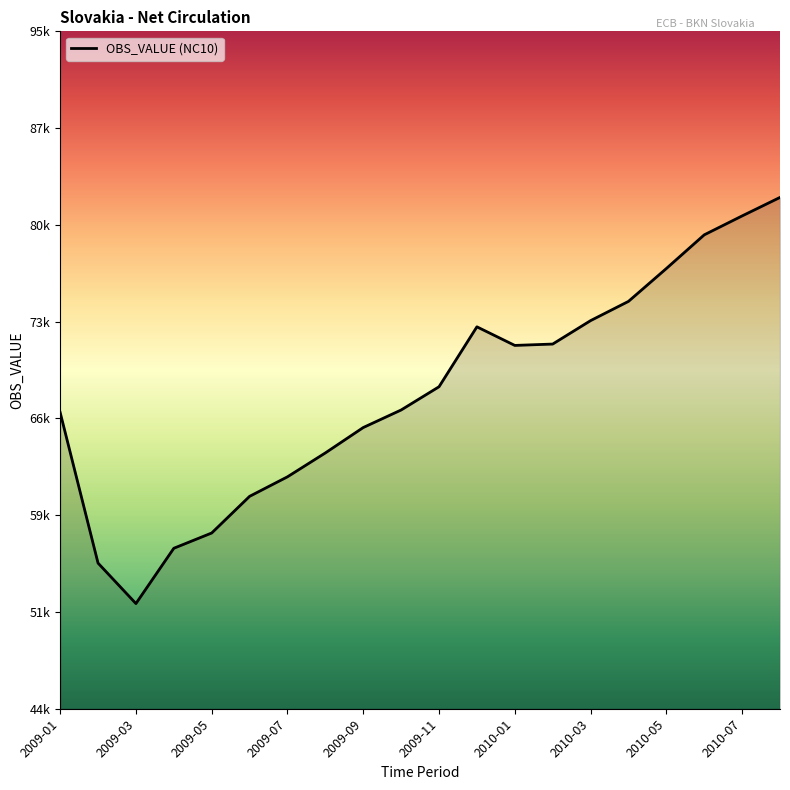

Does the chart have visible grid lines?

No